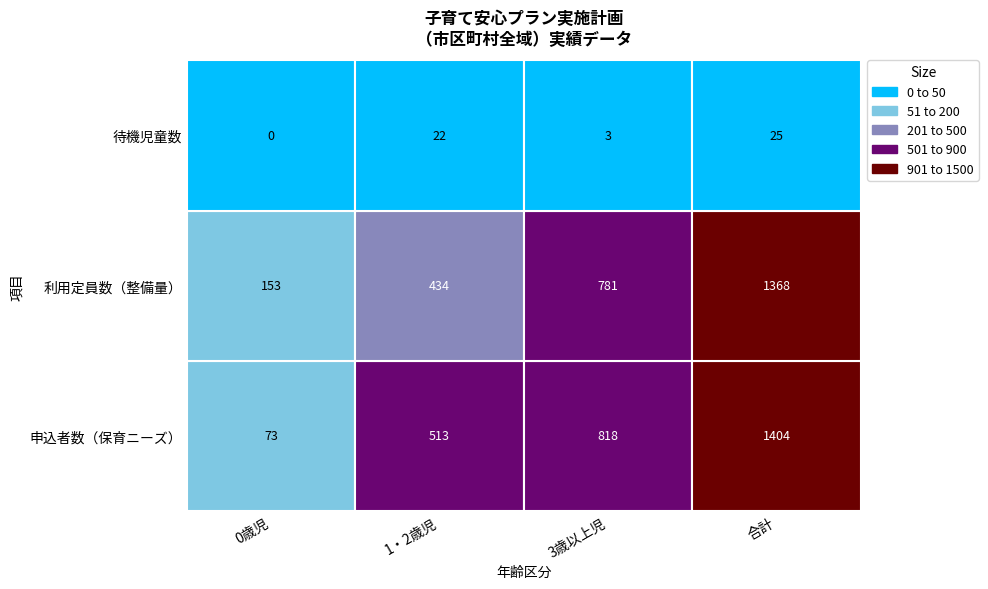

What value does the 1・2歳児 series have at 1, to the nearest 5?

435